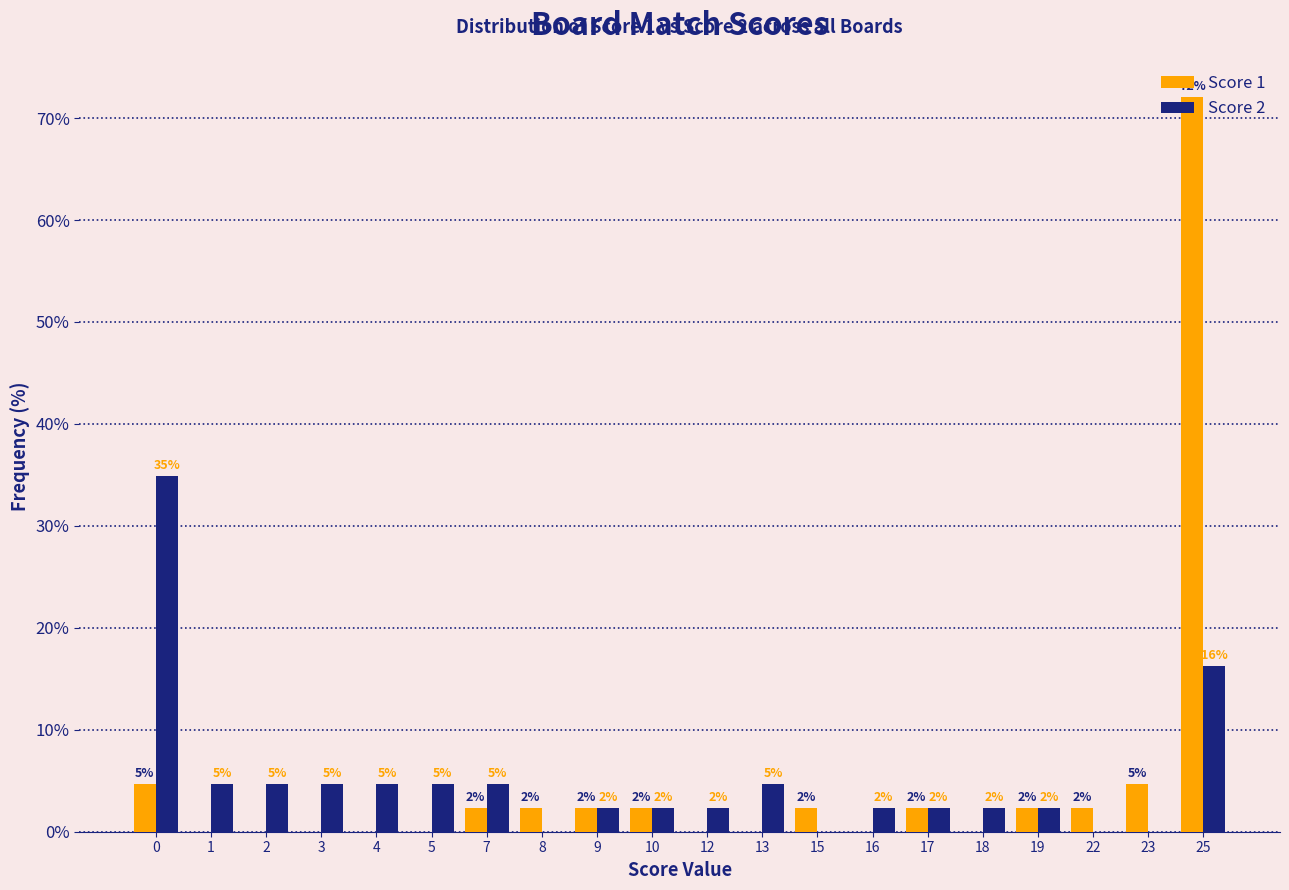

Reading right to left, extract all data points from this chart.

Score 1: 72.1	4.7	2.3	2.3	0.0	2.3	0.0	2.3	0.0	0.0	2.3	2.3	2.3	2.3	0.0	0.0	0.0	0.0	0.0	4.7
Score 2: 16.3	0.0	0.0	2.3	2.3	2.3	2.3	0.0	4.7	2.3	2.3	2.3	0.0	4.7	4.7	4.7	4.7	4.7	4.7	34.9